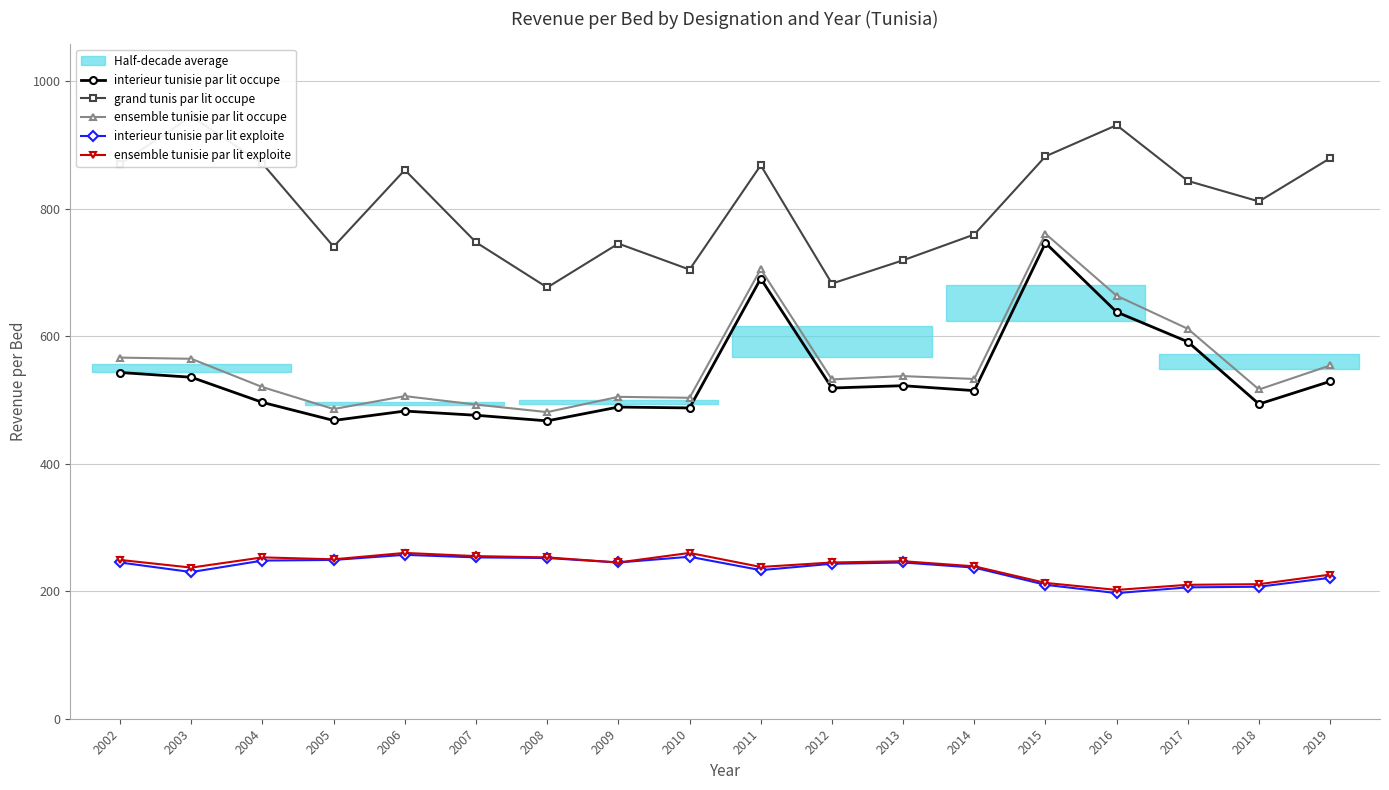

What is the value of the grand tunis par lit occupe point at the 7th from the left?

676.3